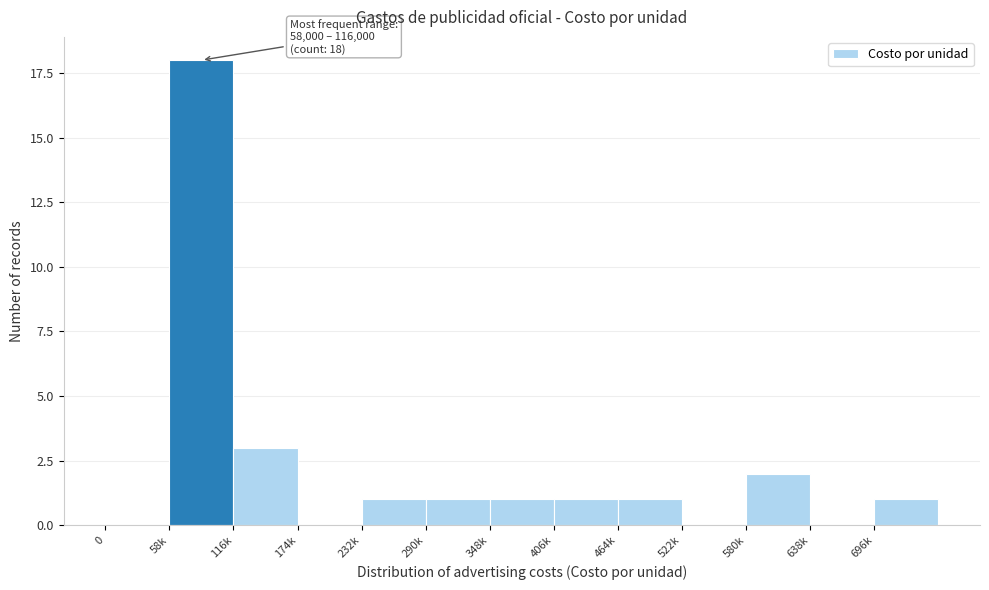

Reading left to right, what are all the values shown in this chart?

0=0	58k=18	116k=3	174k=0	232k=1	290k=1	348k=1	406k=1	464k=1	522k=0	580k=2	638k=0	696k=1